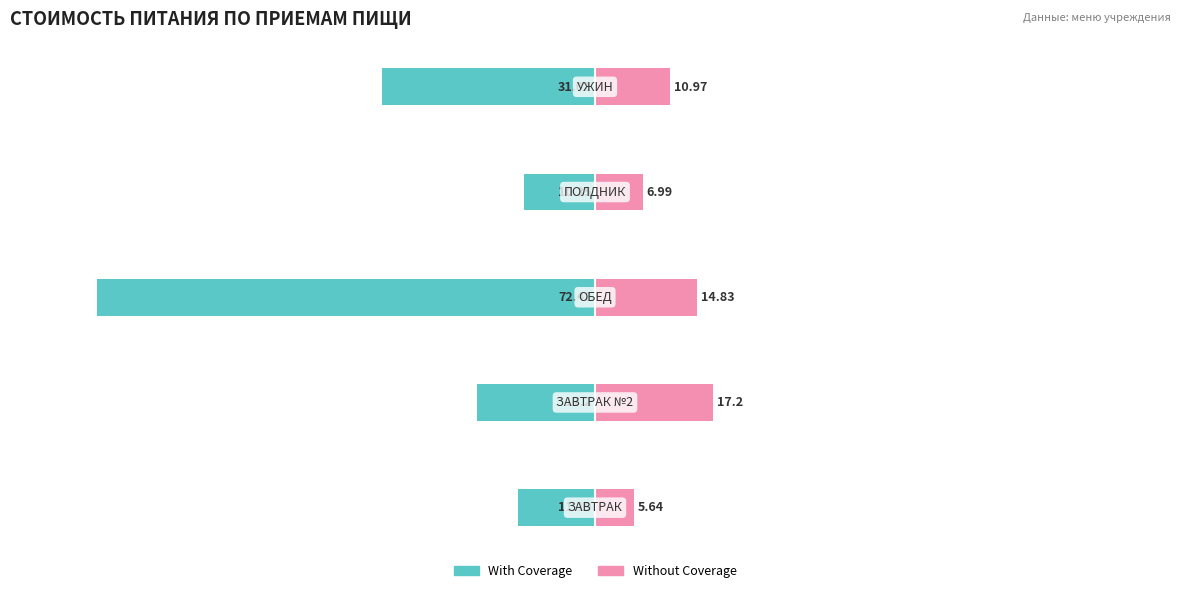

Reading left to right, extract all data points from this chart.

With Coverage: −100=-11.2	−80=-17.2	−60=-72.4	−40=-10.3	−20=-31.0
Without Coverage: −100=5.6	−80=17.2	−60=14.8	−40=7.0	−20=11.0